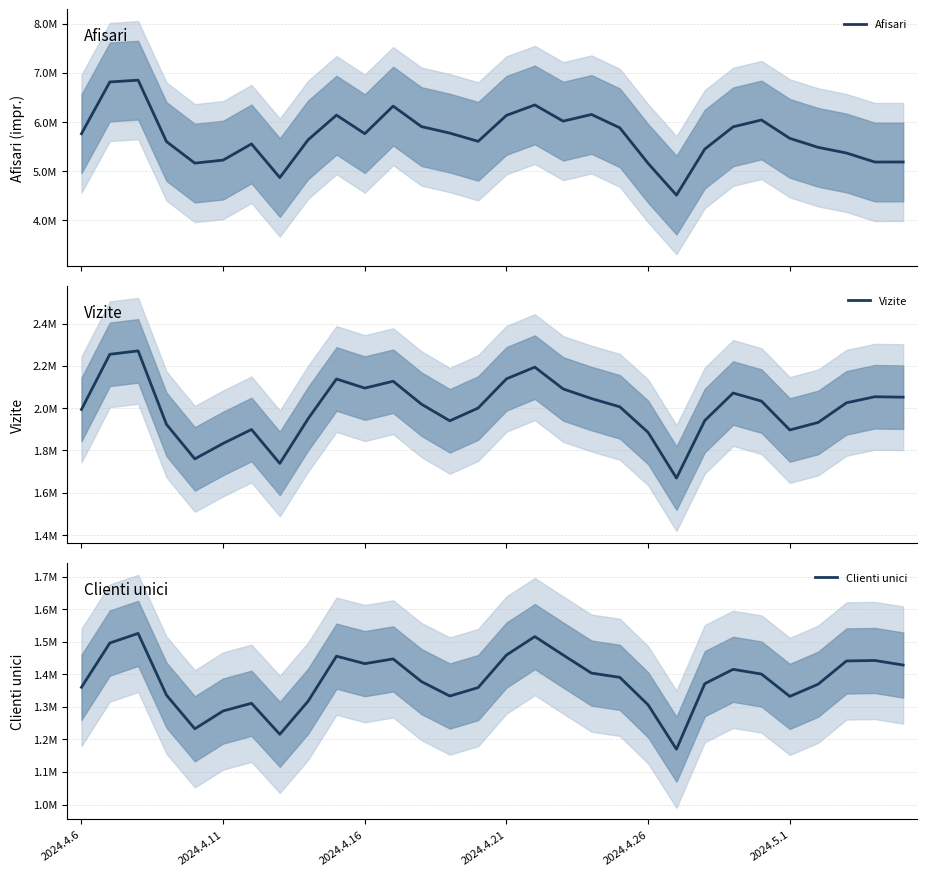

True or false: Afisari and Clienti unici cross at least once.

False